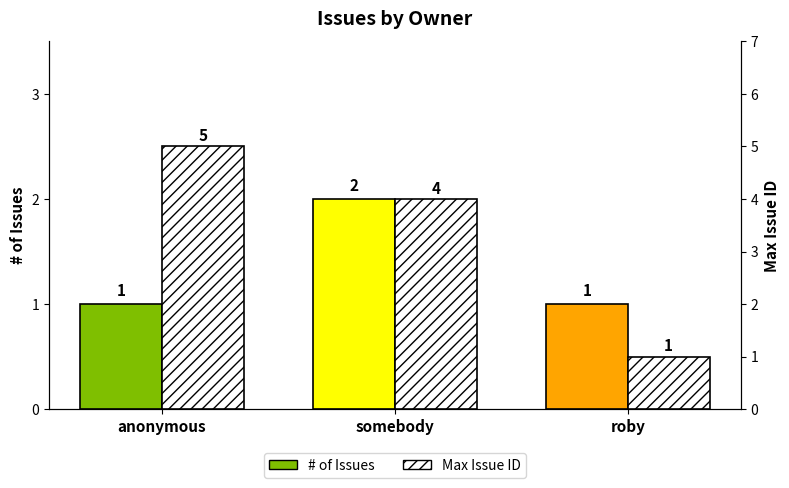

At which category is the sum across all series the highest?

anonymous